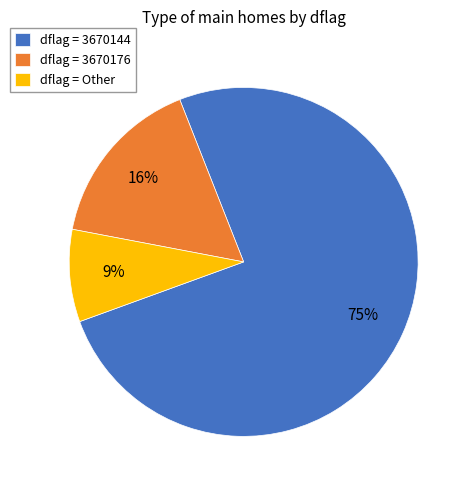

Which category has the biggest portion of the pie?

dflag = 3670144